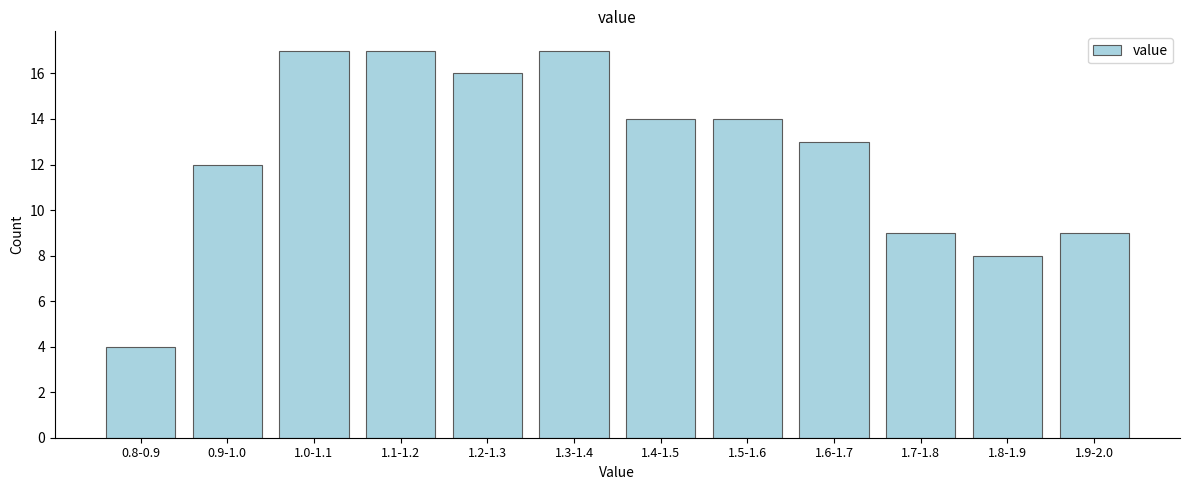

Reading left to right, extract all data points from this chart.

4	12	17	17	16	17	14	14	13	9	8	9